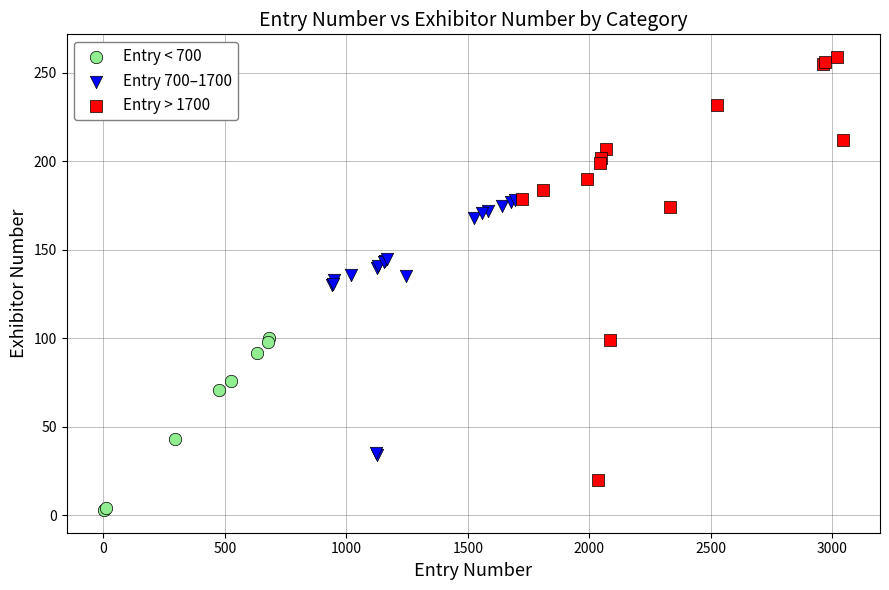

Which series contains the highest Y value?

Entry > 1700